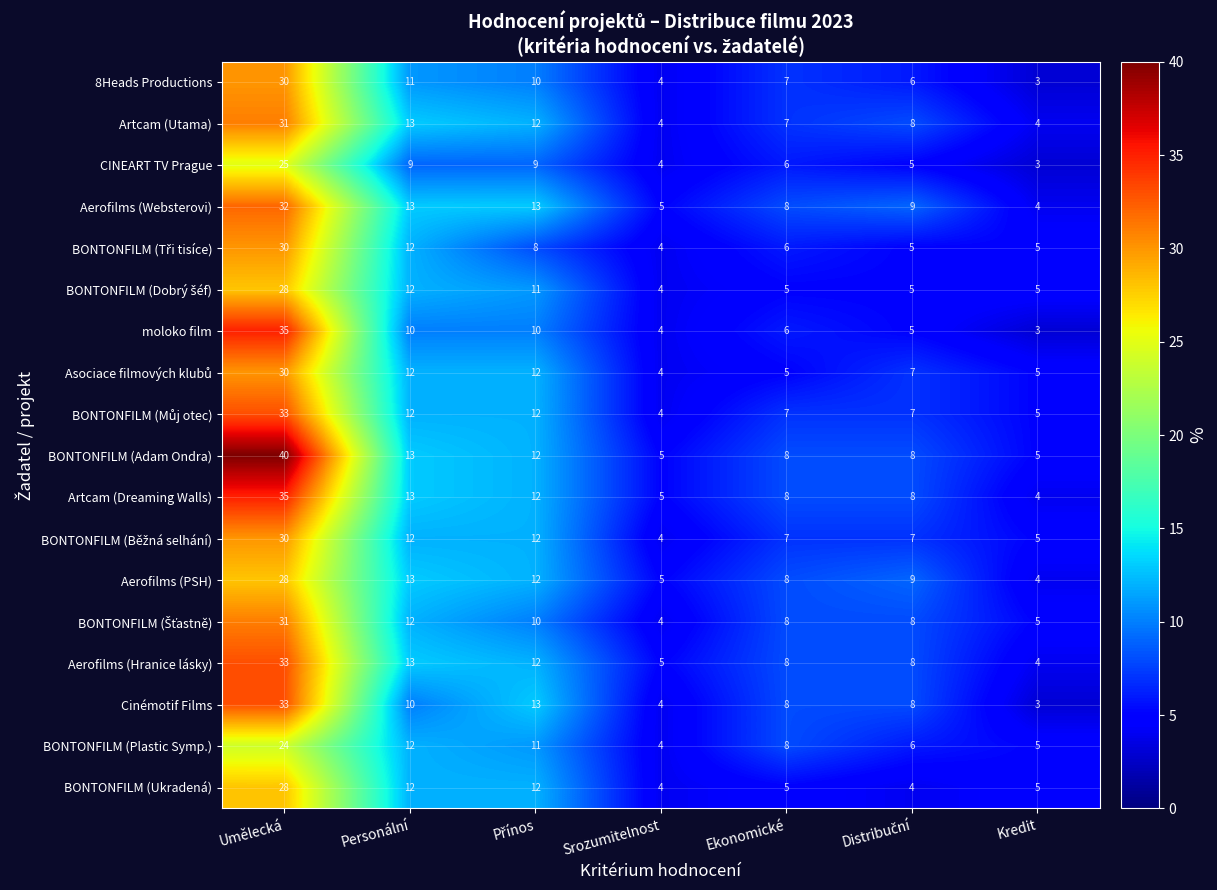

At how many categories does at least one series exceed 3?

7